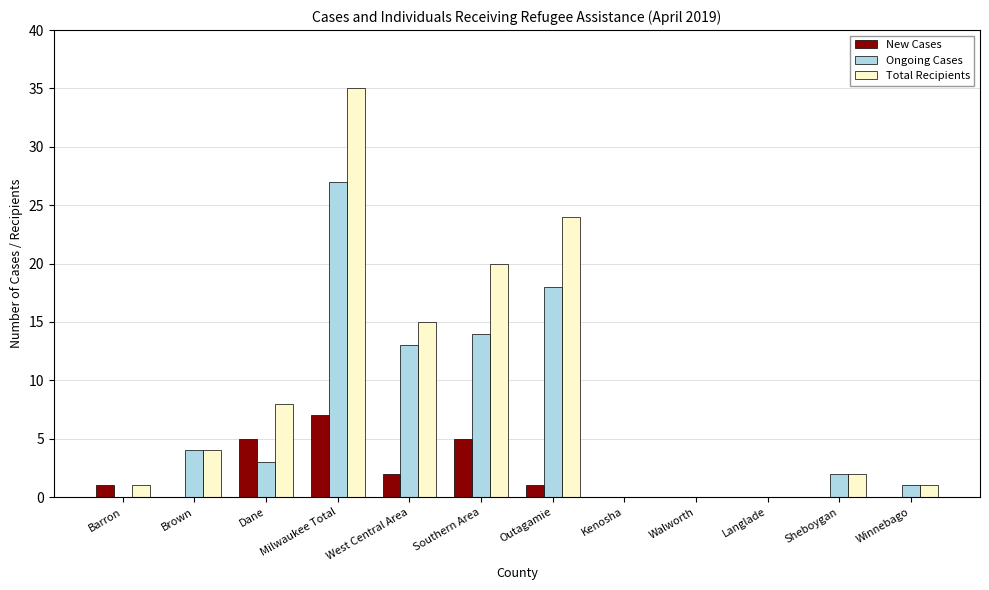

Reading left to right, extract all data points from this chart.

New Cases: 1	0	5	7	2	5	1	0	0	0	0	0
Ongoing Cases: 0	4	3	27	13	14	18	0	0	0	2	1
Total Recipients: 1	4	8	35	15	20	24	0	0	0	2	1